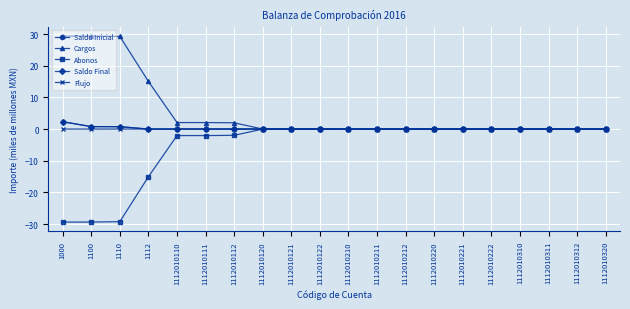

What is the highest value of the Saldo Inicial series?

2.3